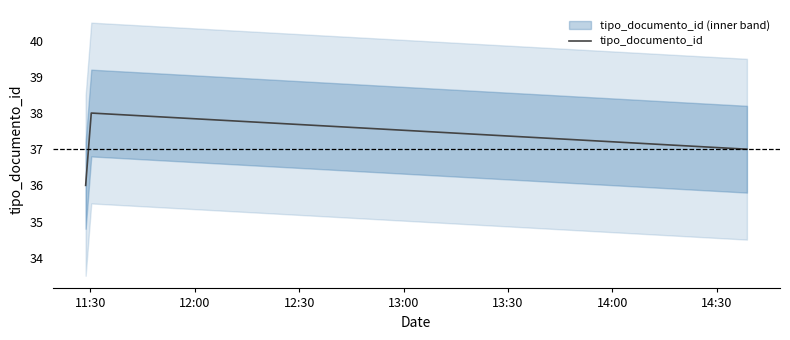

How many data points are above 37?

1